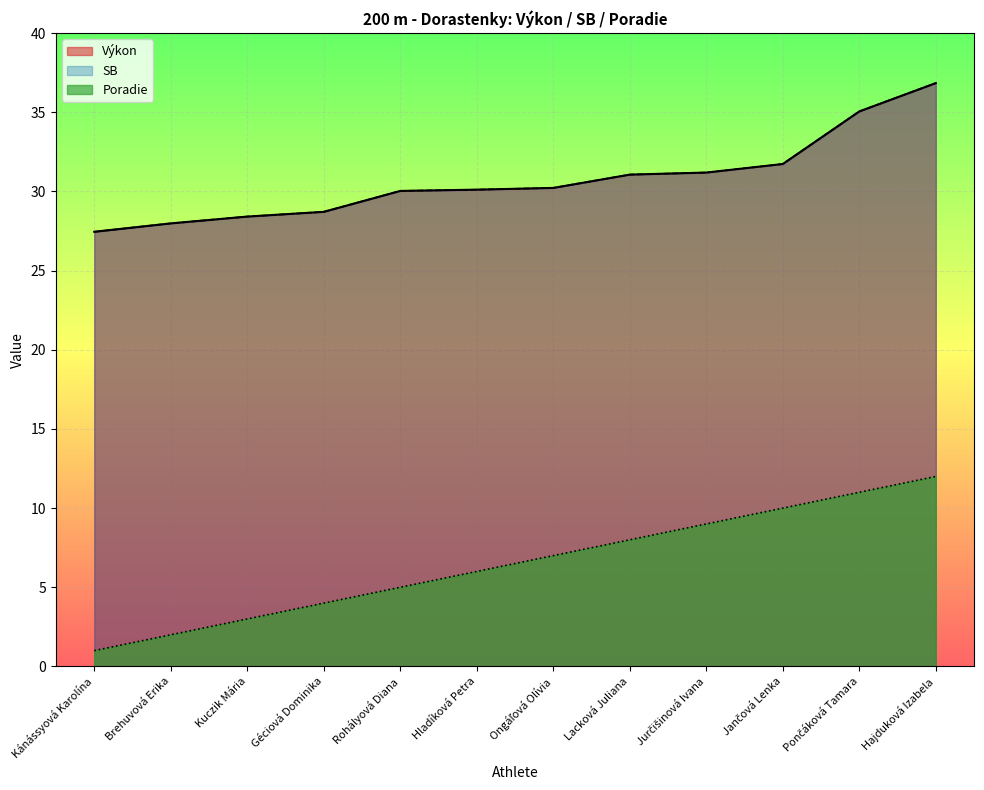

What position from the right is Kuczik Mária?

10